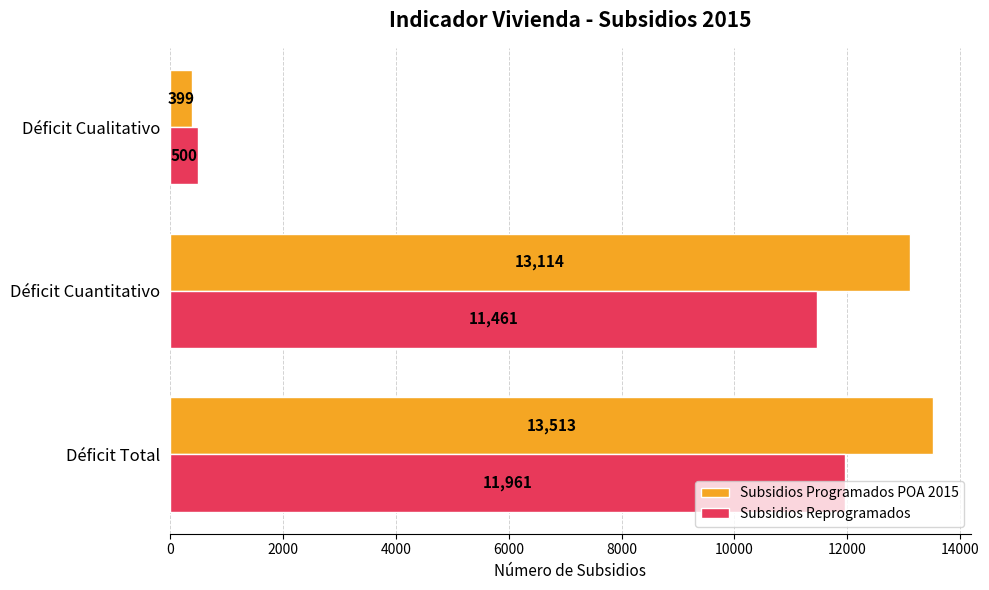

What is the sum of all Subsidios Programados POA 2015 values?

27026